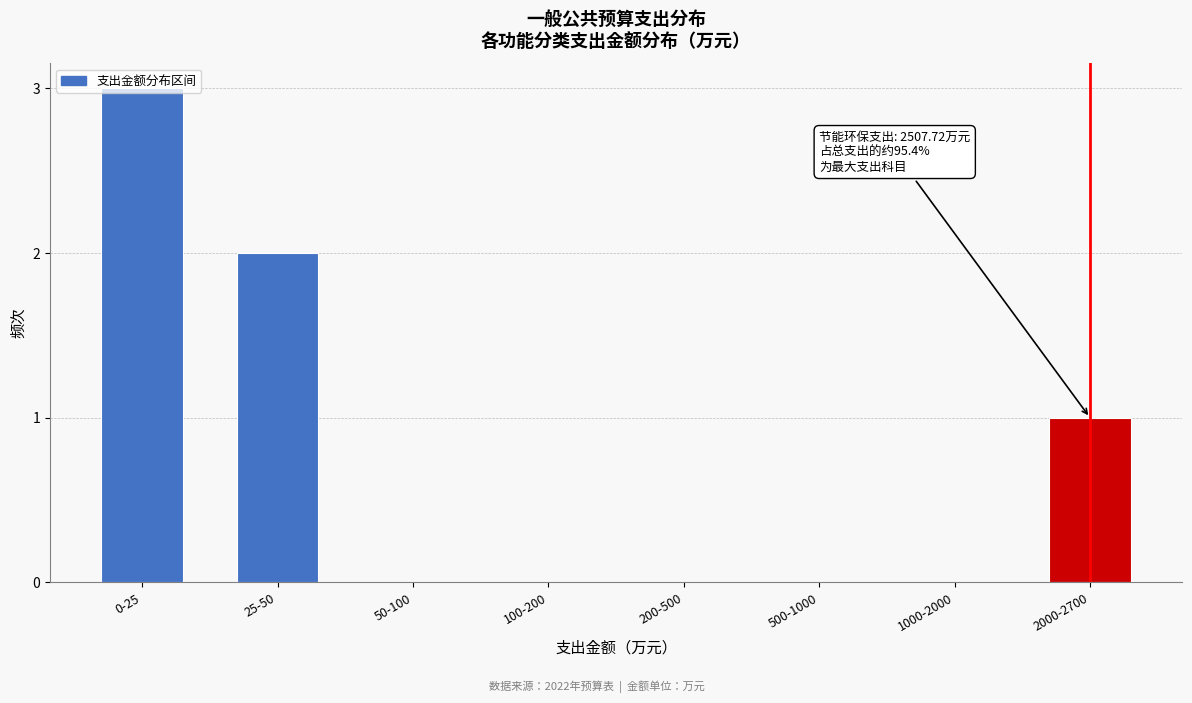

The chart shows a value of 1 at 25-50. True or false?

False